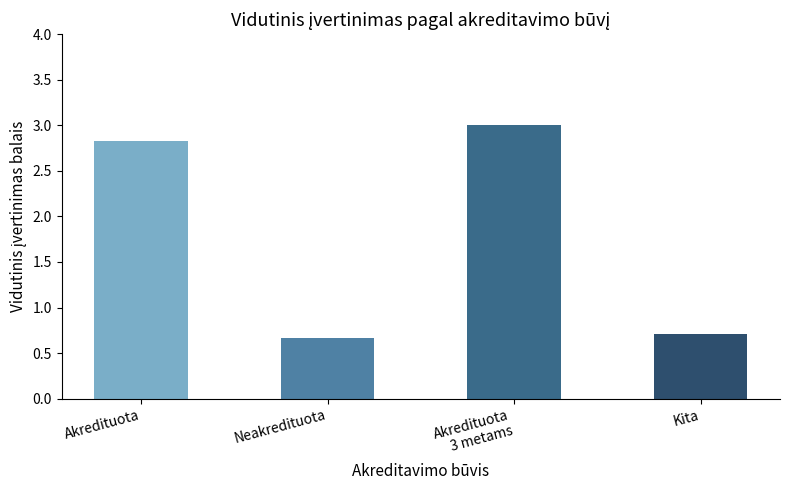

List the labels in order of value, largest first.

Akredituota
3 metams, Akredituota, Kita, Neakredituota